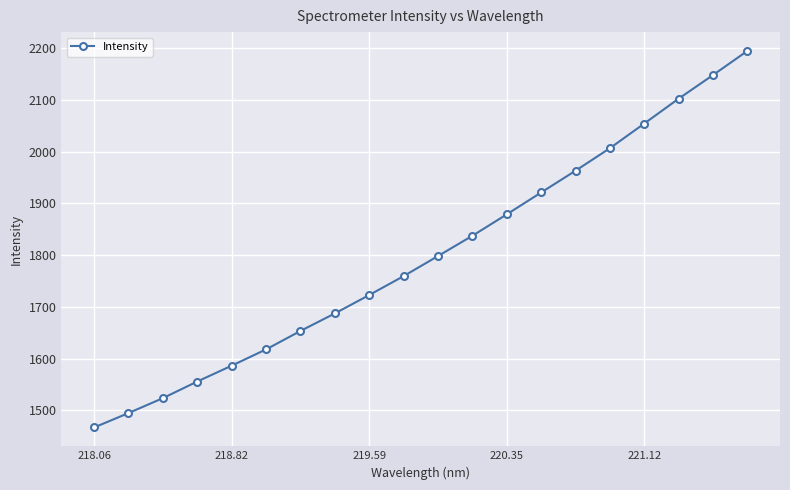

What is the sum of all values?

35974.4